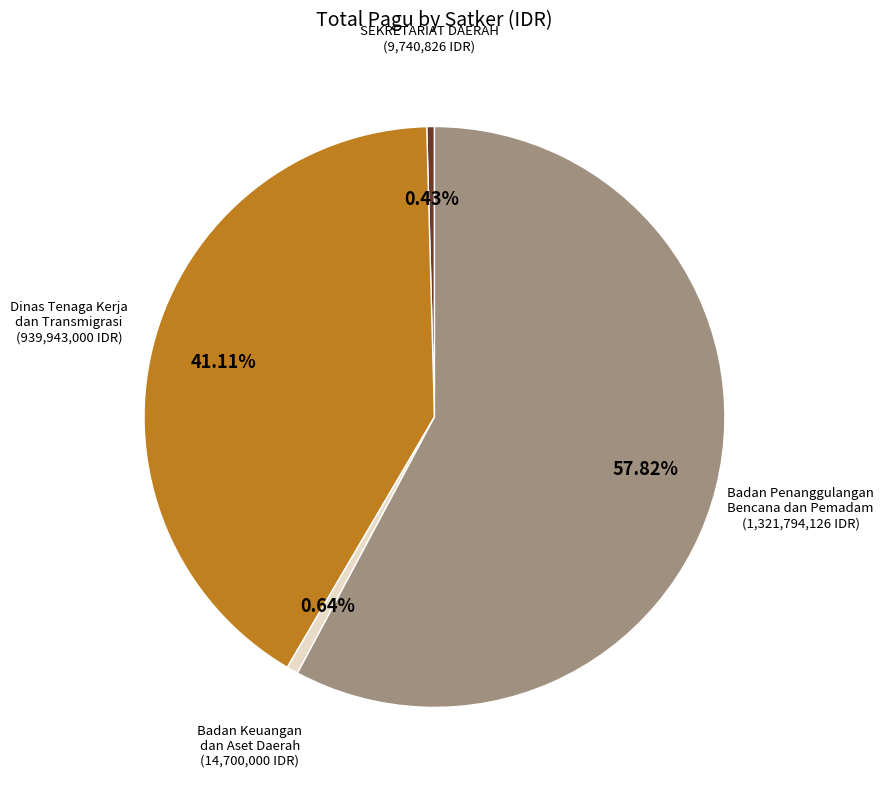

Approximately how many times larger is the value at Dinas Tenaga Kerja dan Transmigrasi compared to Badan Penanggulangan Bencana dan Pemadam?

0.7